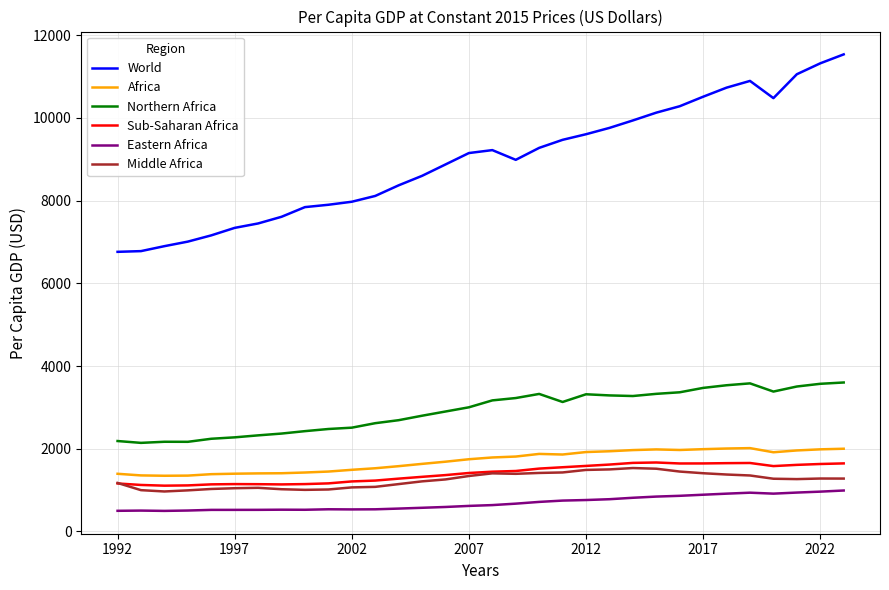

True or false: Sub-Saharan Africa has more than 0 points higher than both neighbors.

True